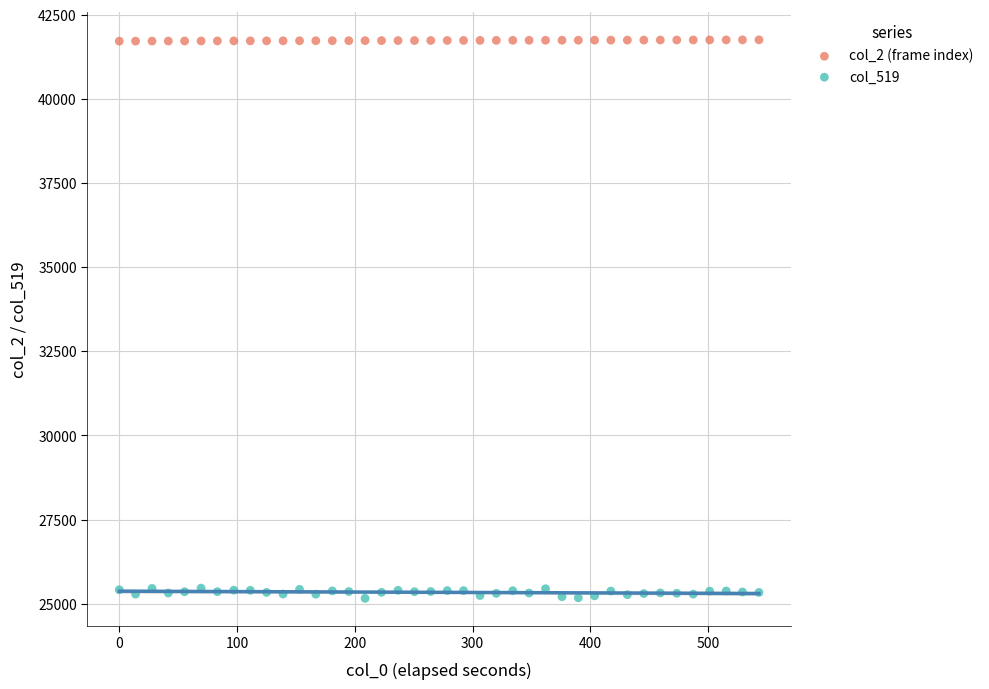

What are all the series names shown in the legend?

col_2 (frame index), col_519